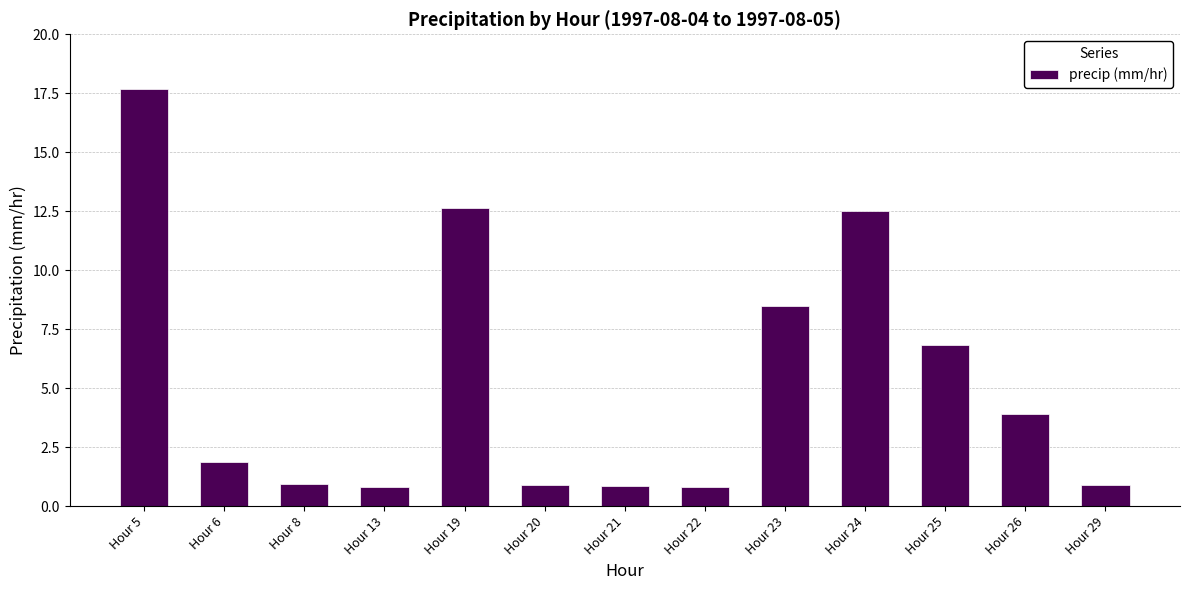

What is the value of the 8th bar from the left?

0.8